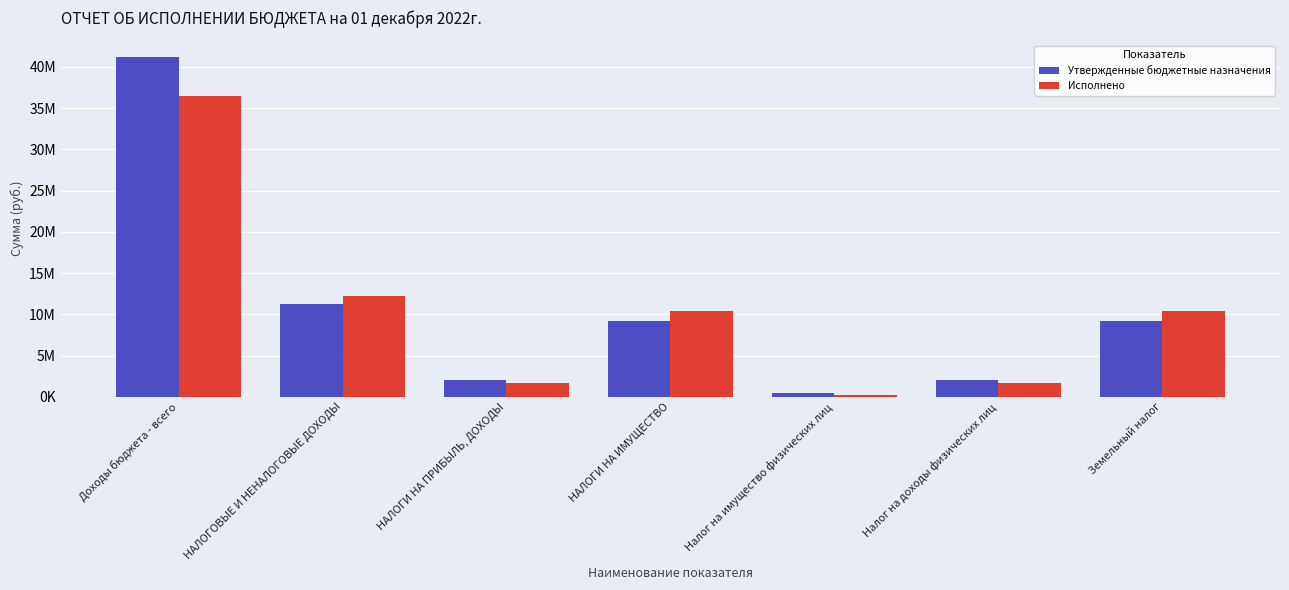

List the series in order of their peak value, highest first.

Утвержденные бюджетные назначения, Исполнено